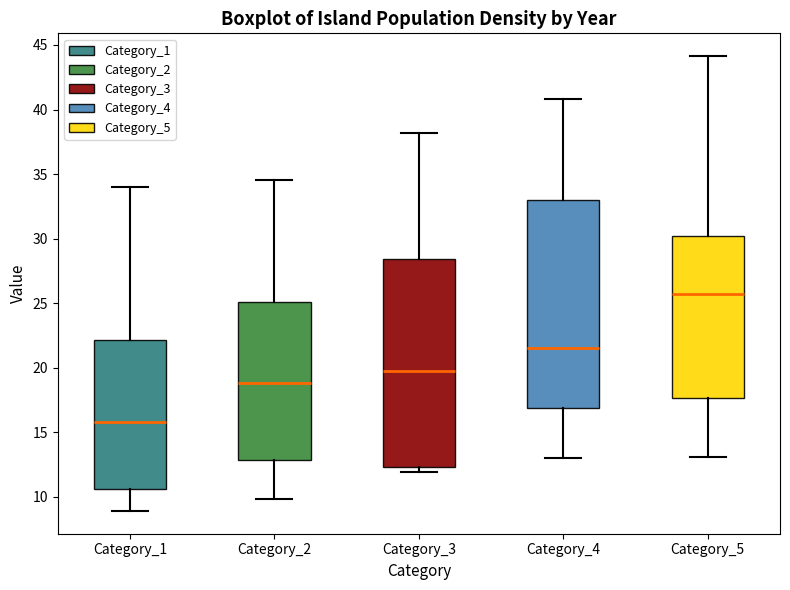

Reading left to right, transcribe this box plot: for each box, give where its median line is, the range the box spans, and where its two whiskers end, as read against the y-axis. The values are not printed on the chart, so give them approximately, as read against the axis.

Category_1: median 16.0, box 10.5 to 22.0, whiskers 9.0 to 34.0
Category_2: median 19.0, box 13.0 to 25.0, whiskers 10.0 to 34.5
Category_3: median 20.0, box 12.5 to 28.5, whiskers 12.0 to 38.0
Category_4: median 21.5, box 17.0 to 33.0, whiskers 13.0 to 41.0
Category_5: median 25.5, box 17.5 to 30.0, whiskers 13.0 to 44.0